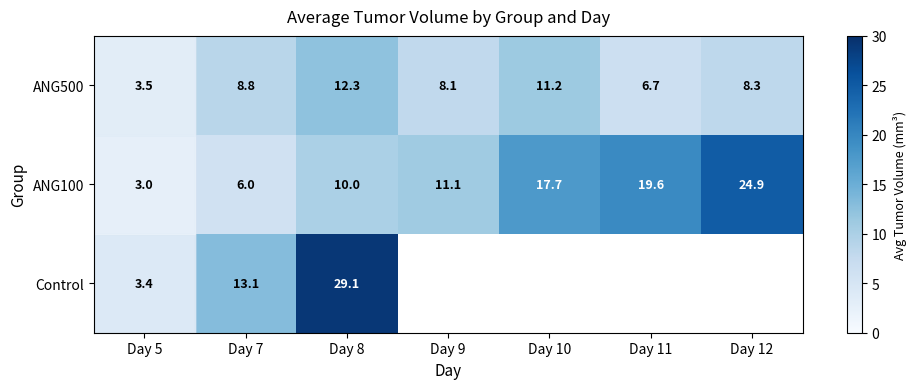

What is the approximate value of ANG500 at Day 12?

8.3